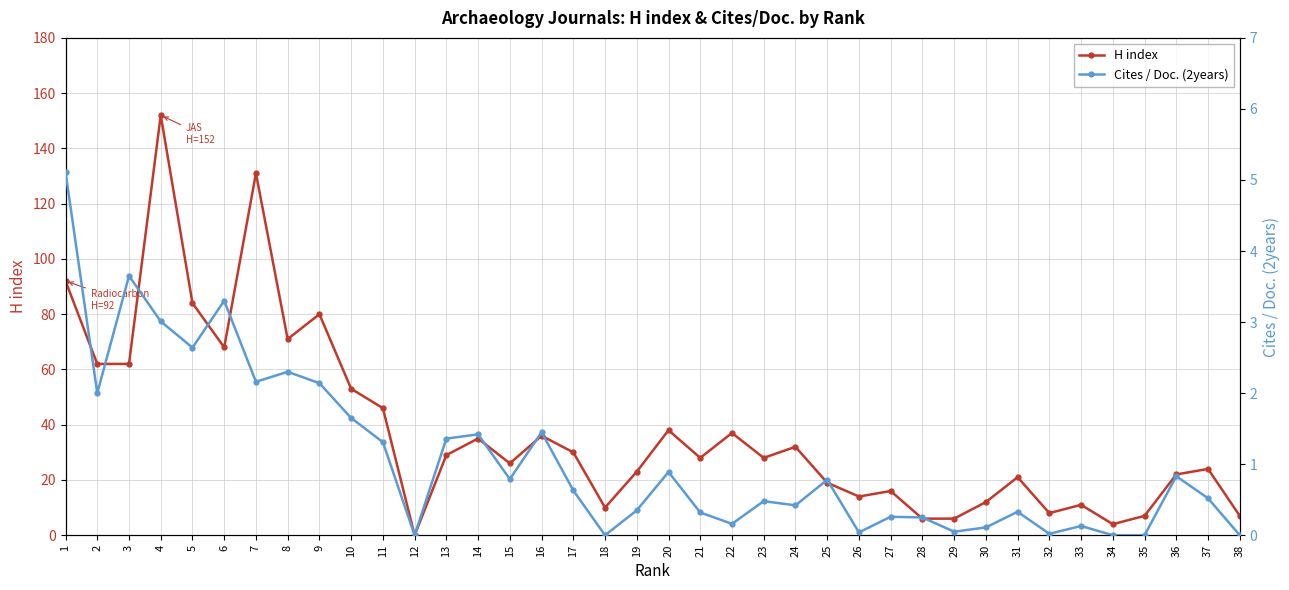

What value does the Cites / Doc. (2years) series have at 4?

3.0